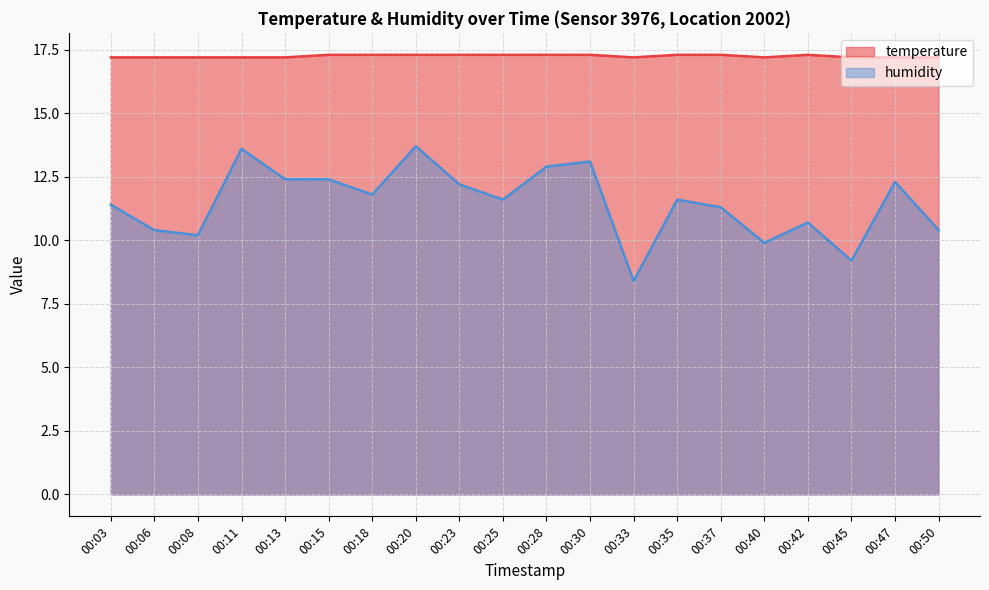

Between 00:03 and 00:45, which series saw the biggest shift?

humidity